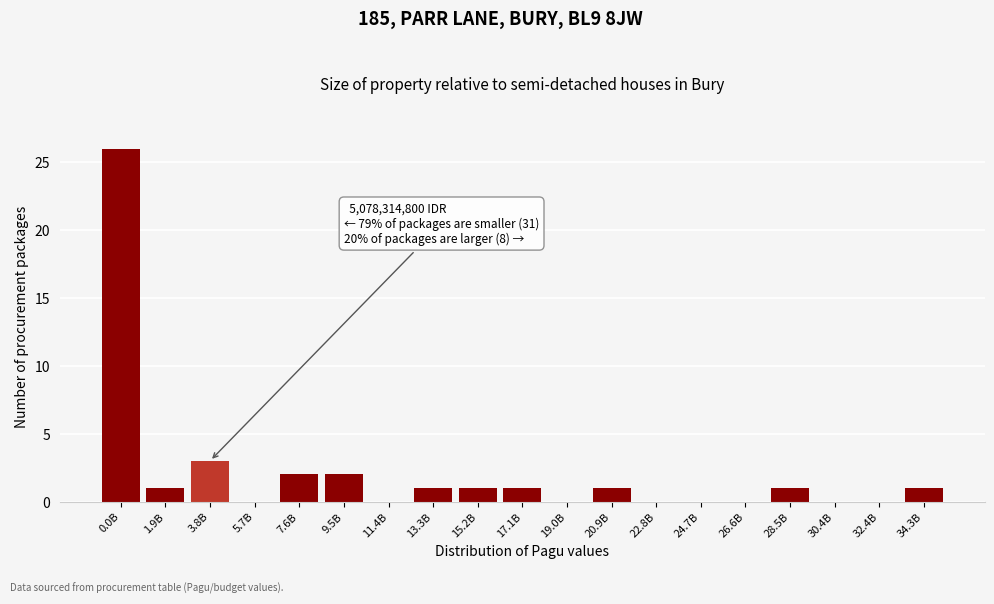

Reading left to right, what are all the values shown in this chart?

0.0B=26	1.9B=1	3.8B=3	5.7B=0	7.6B=2	9.5B=2	11.4B=0	13.3B=1	15.2B=1	17.1B=1	19.0B=0	20.9B=1	22.8B=0	24.7B=0	26.6B=0	28.5B=1	30.4B=0	32.4B=0	34.3B=1